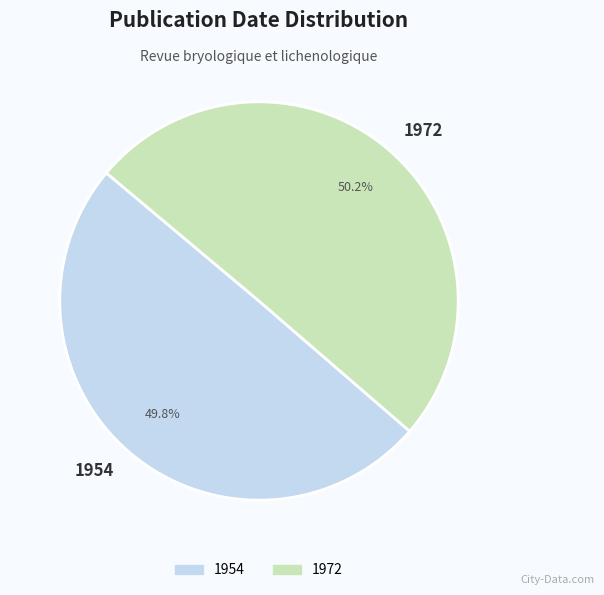

To the nearest percent, what portion does 1954 represent?

50%